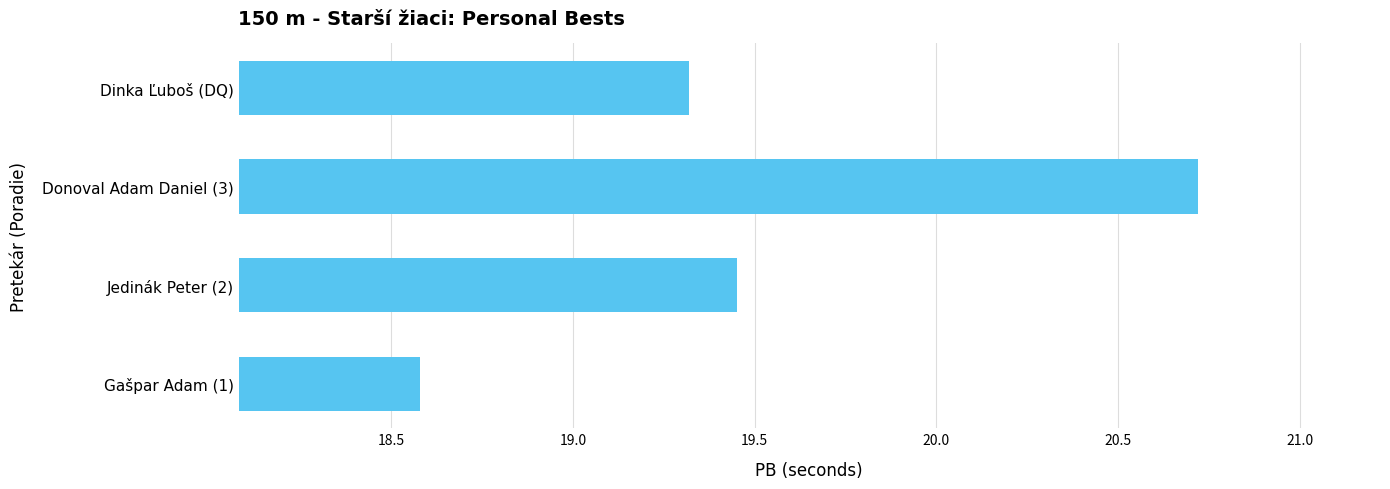

How many values are below 19?

1